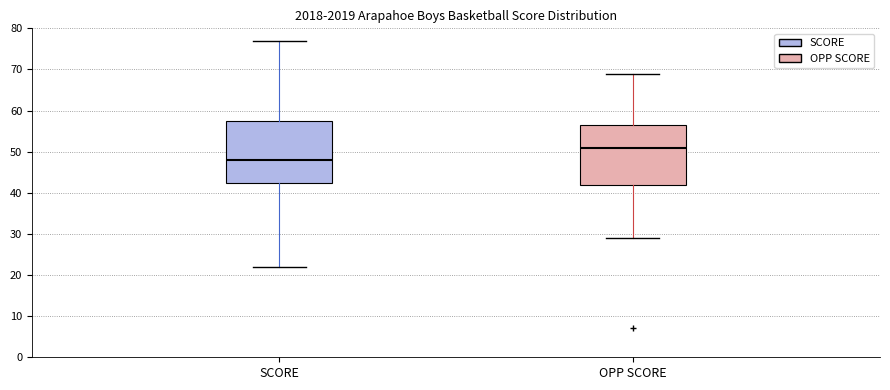

Which box's median line is the highest?

OPP SCORE